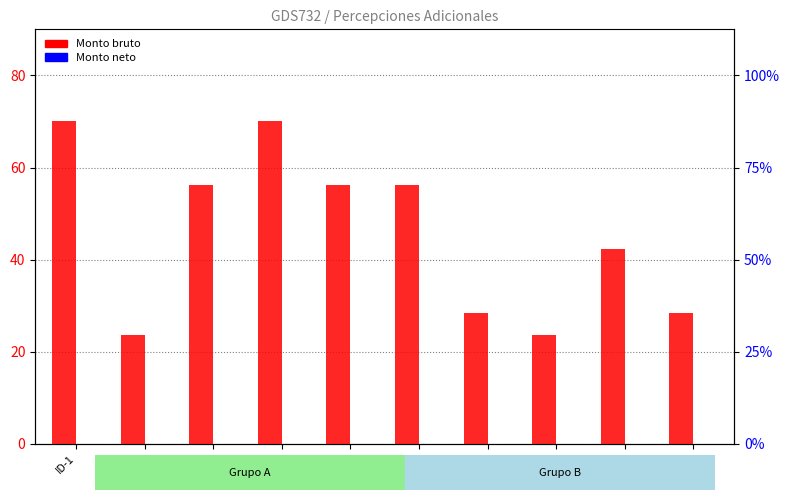

Reading right to left, transcribe all the data shown in this chart.

Monto bruto: 28.3	42.2	23.7	28.3	56.1	56.1	70.0	56.1	23.7	70.0
Monto neto: 0.0	0.0	0.0	0.0	0.0	0.0	0.0	0.0	0.0	0.0